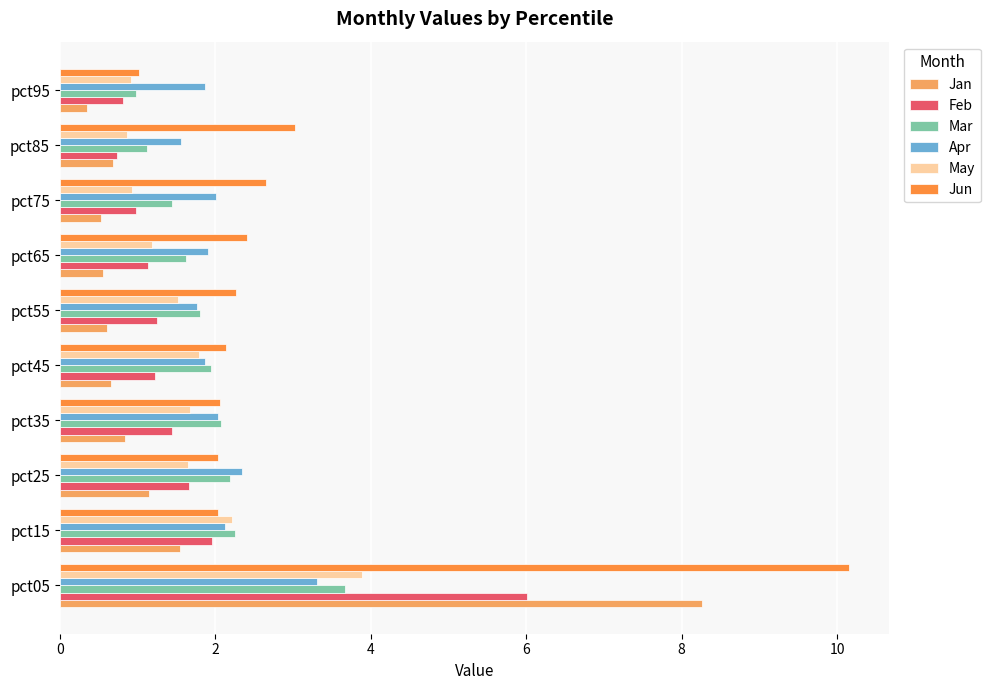

What is the difference between the highest and lowest values at pct95?

1.5